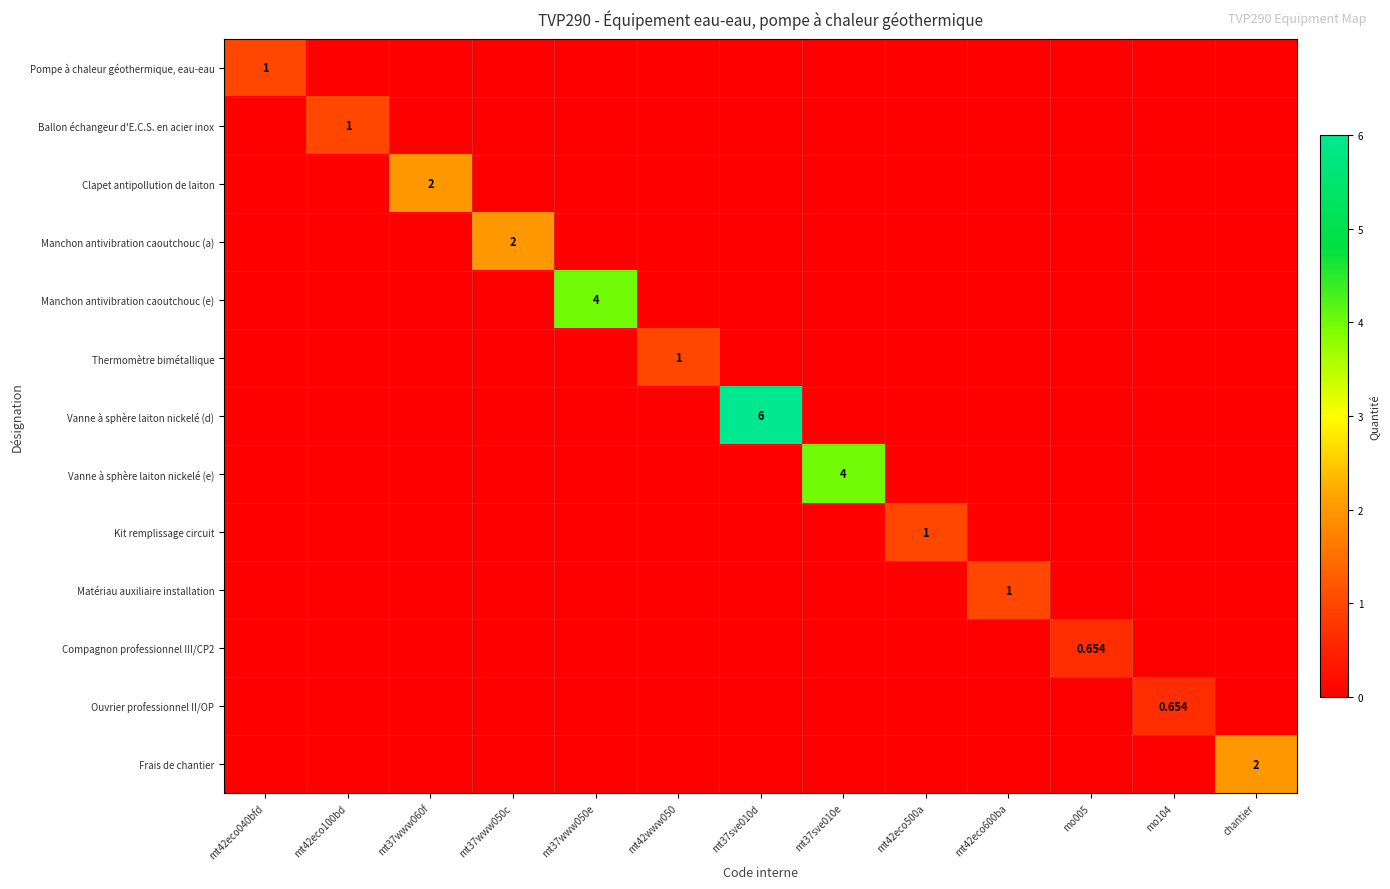

List the series in order of their peak value, lowest first.

Compagnon professionnel III/CP2, Ouvrier professionnel II/OP, Pompe à chaleur géothermique, eau-eau, Ballon échangeur d'E.C.S. en acier inox, Thermomètre bimétallique, Kit remplissage circuit, Matériau auxiliaire installation, Clapet antipollution de laiton, Manchon antivibration caoutchouc (a), Frais de chantier, Manchon antivibration caoutchouc (e), Vanne à sphère laiton nickelé (e), Vanne à sphère laiton nickelé (d)